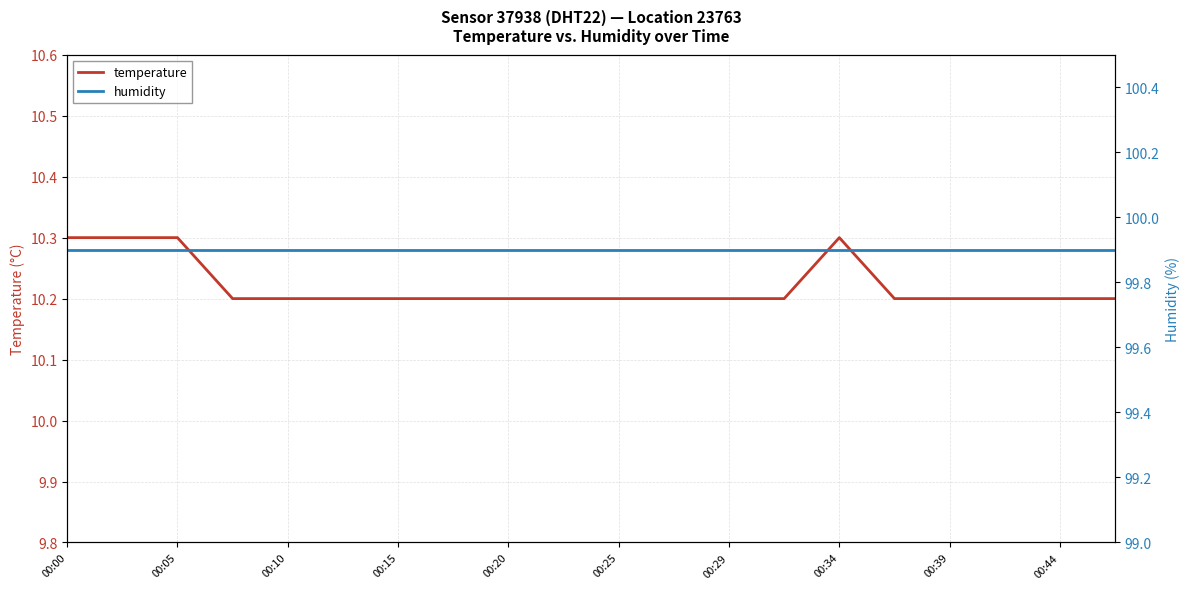

What is the lowest value of the temperature series?

10.2